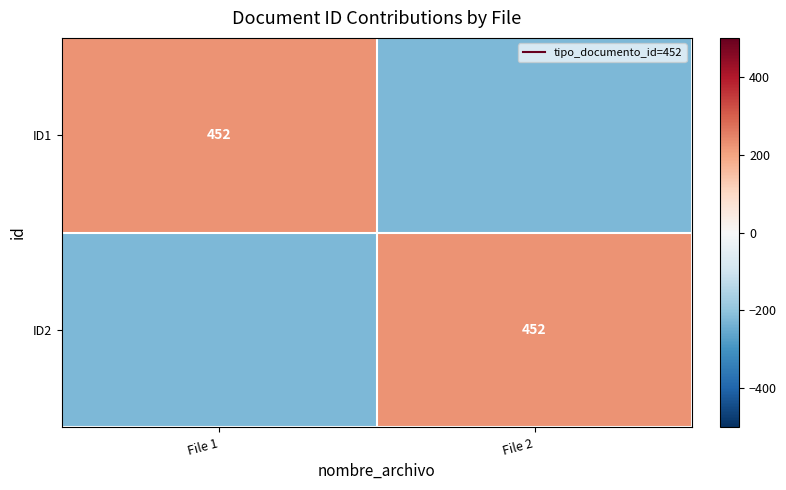

What is the minimum value for ID1?

-226